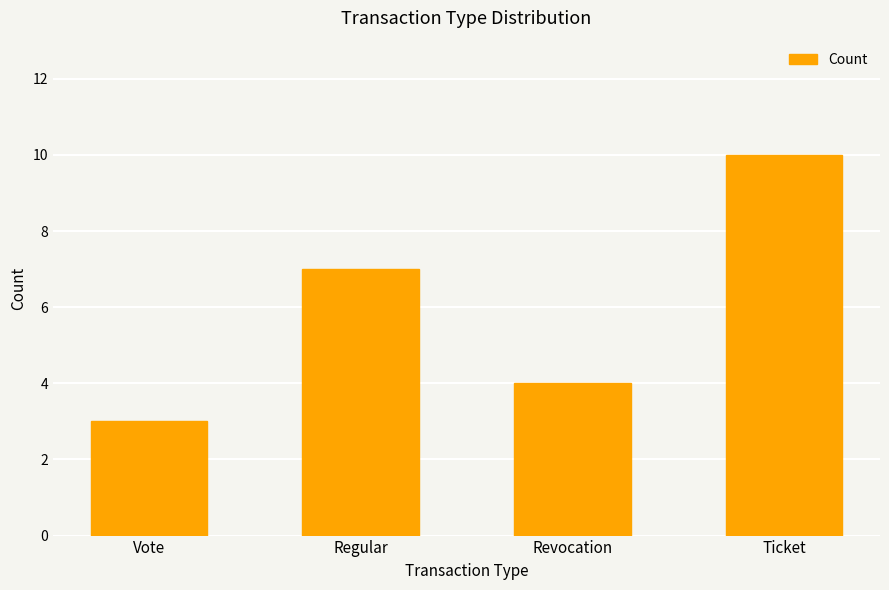

True or false: the data shows 4 at Revocation.

True